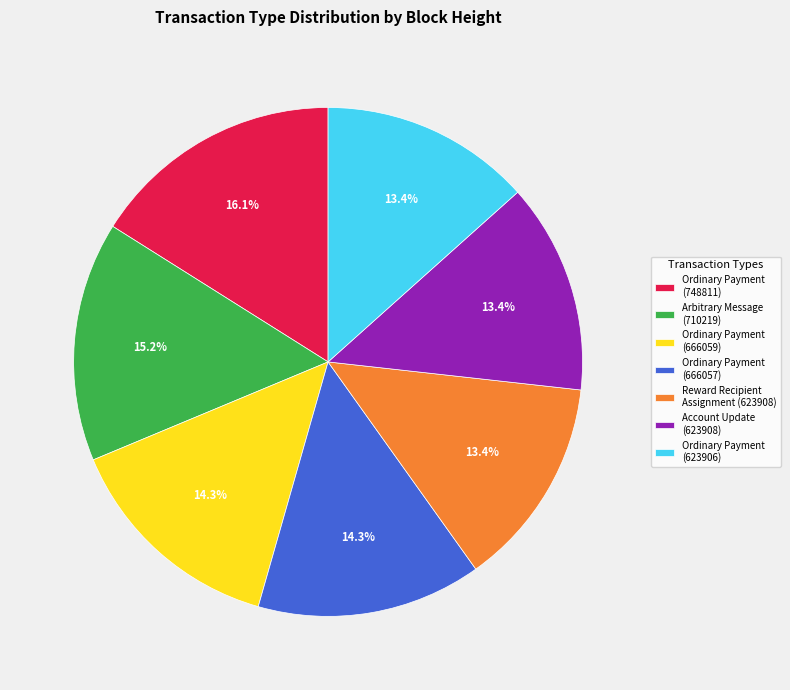

Approximately how many times larger is the value at Arbitrary Message (710219) compared to Reward Recipient Assignment (623908)?

1.1